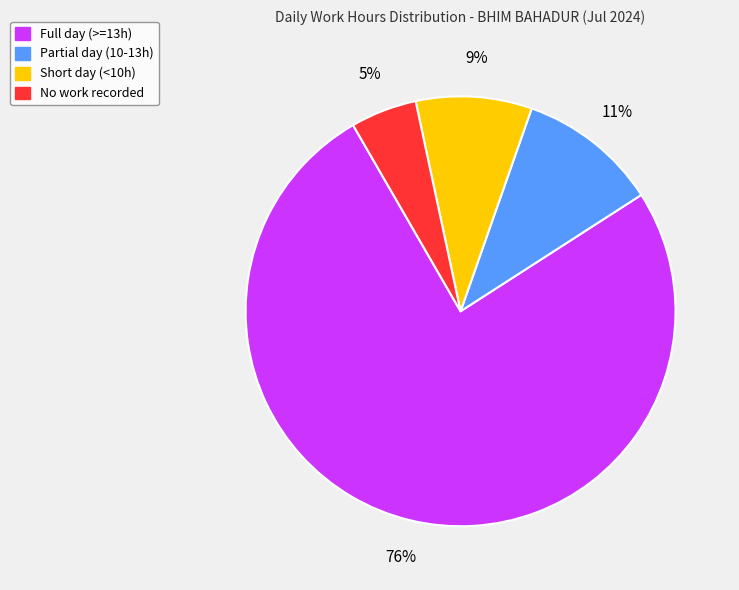

How many slices are in this pie chart?

4